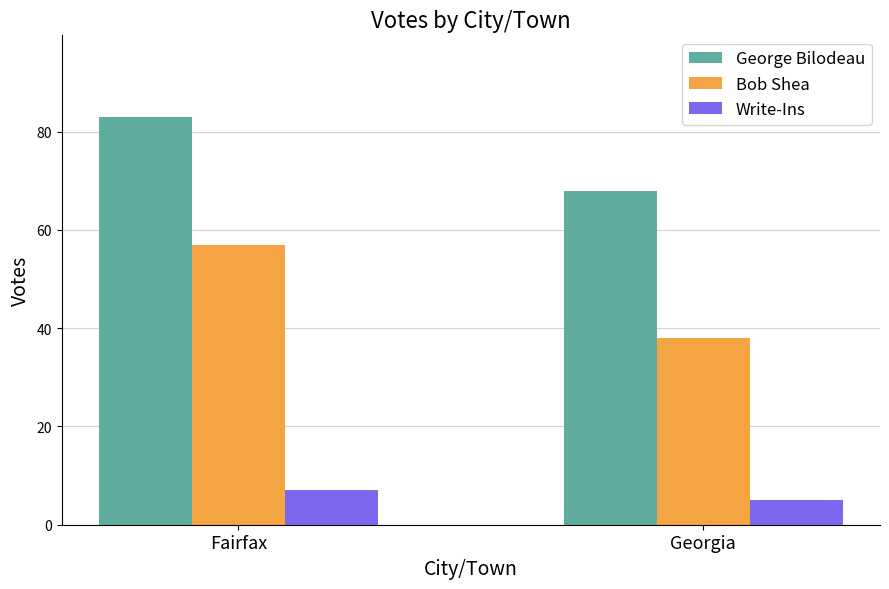

Is the value of Write-Ins at Georgia greater than the value of George Bilodeau at Georgia?

No